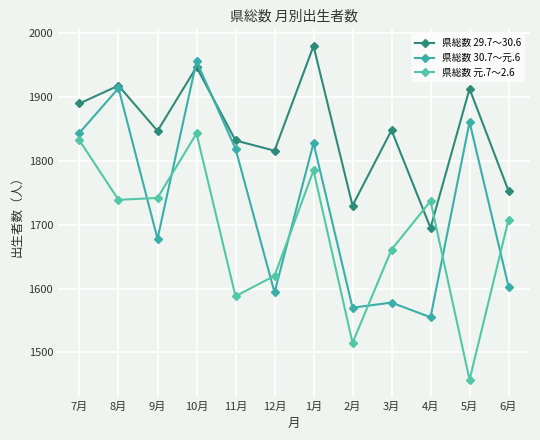

What is the label of the 3rd point from the right?

4月